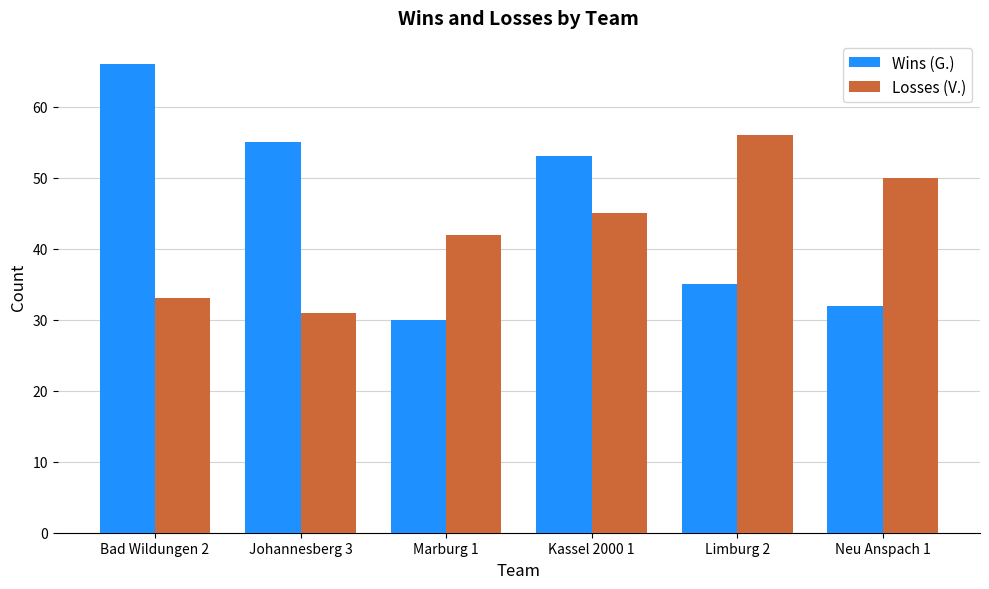

Which series has the largest total across all categories?

Wins (G.)